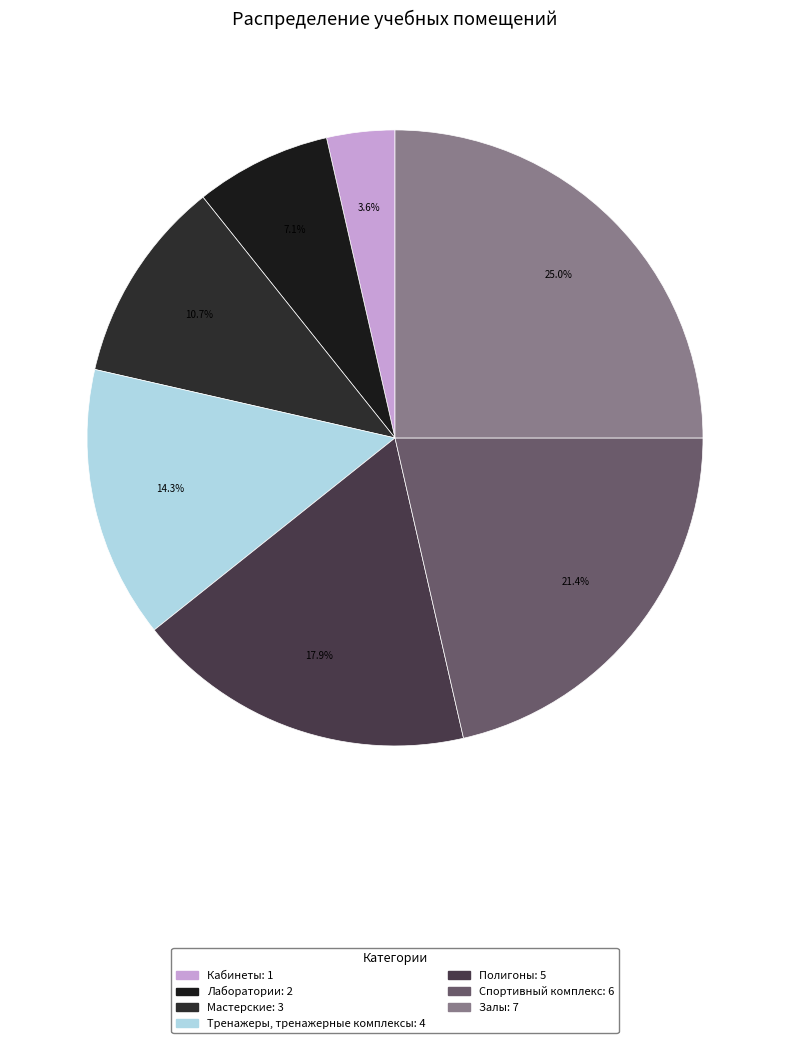

What percentage is the Залы slice, to the nearest percent?

25%